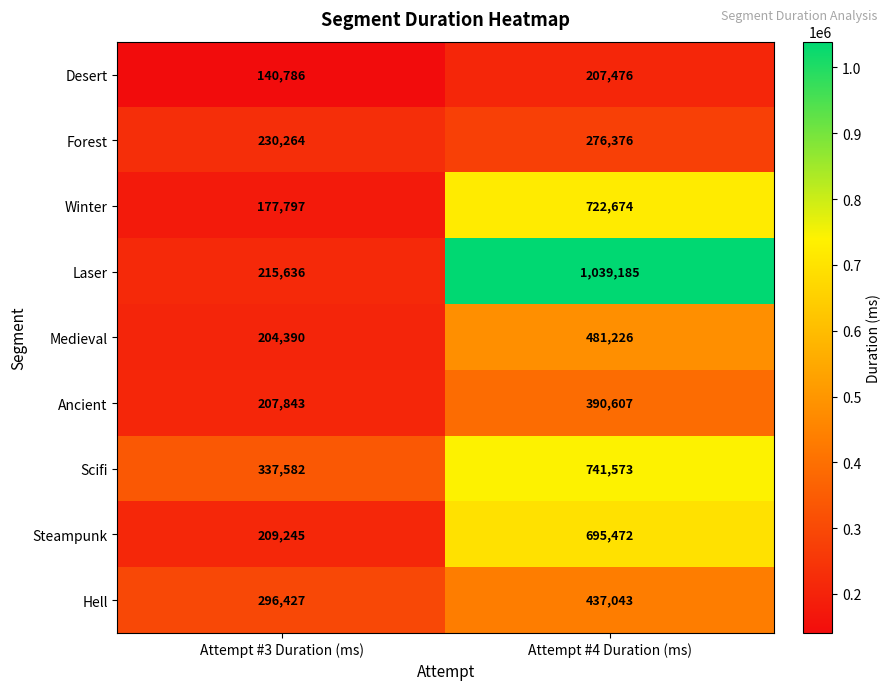

True or false: Scifi has a value of 210928 at Attempt #4 Duration (ms).

False